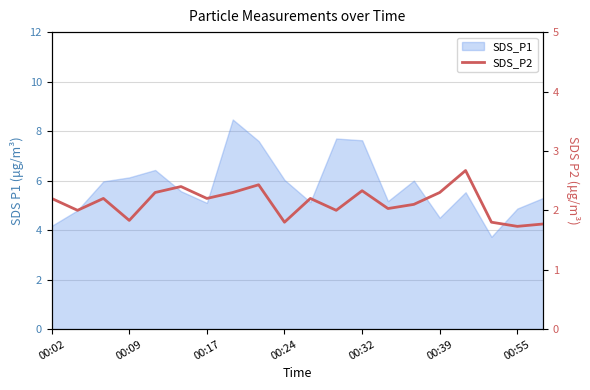

What is the smallest value displayed?

1.7